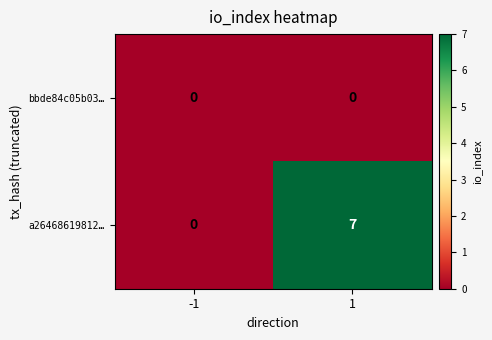

Count the number of categories in the chart.

2